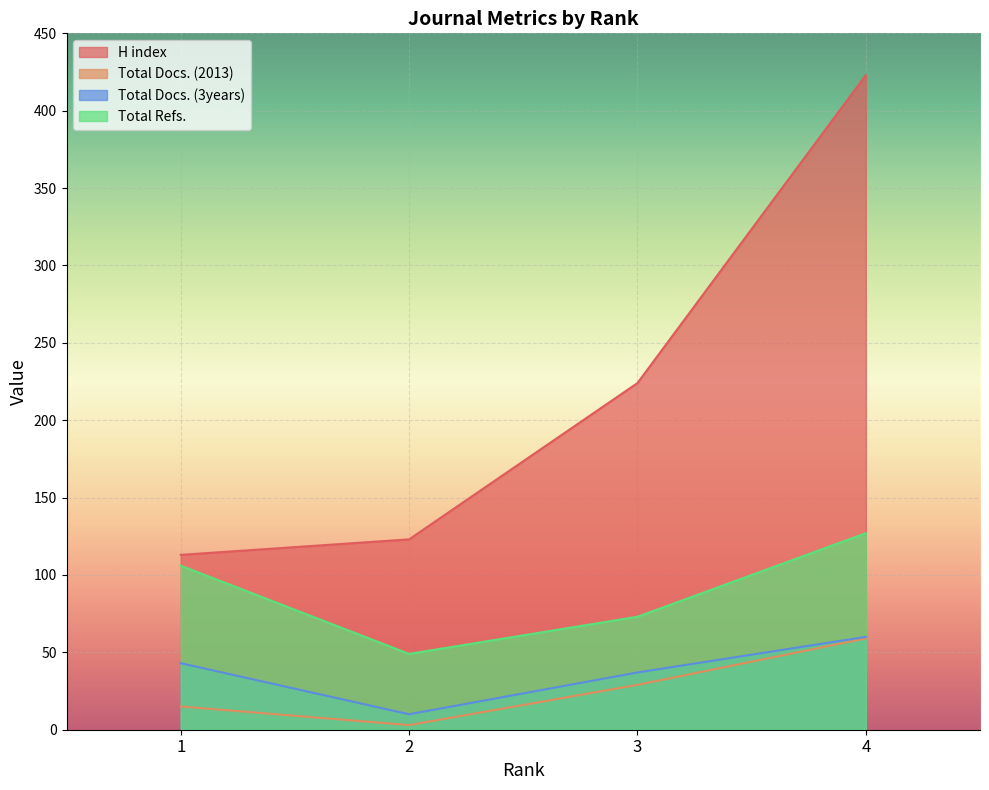

Which category has the lowest value across all series?

2